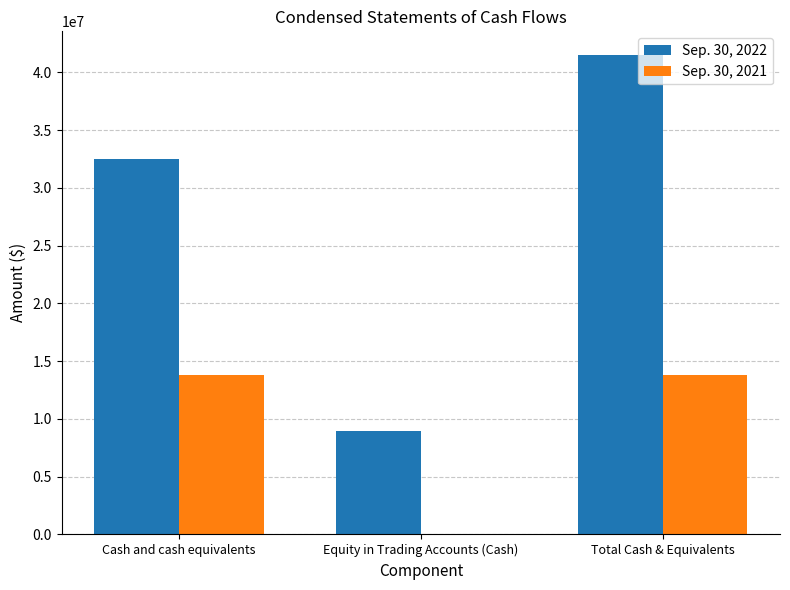

What is the maximum value shown in the chart?

41465463